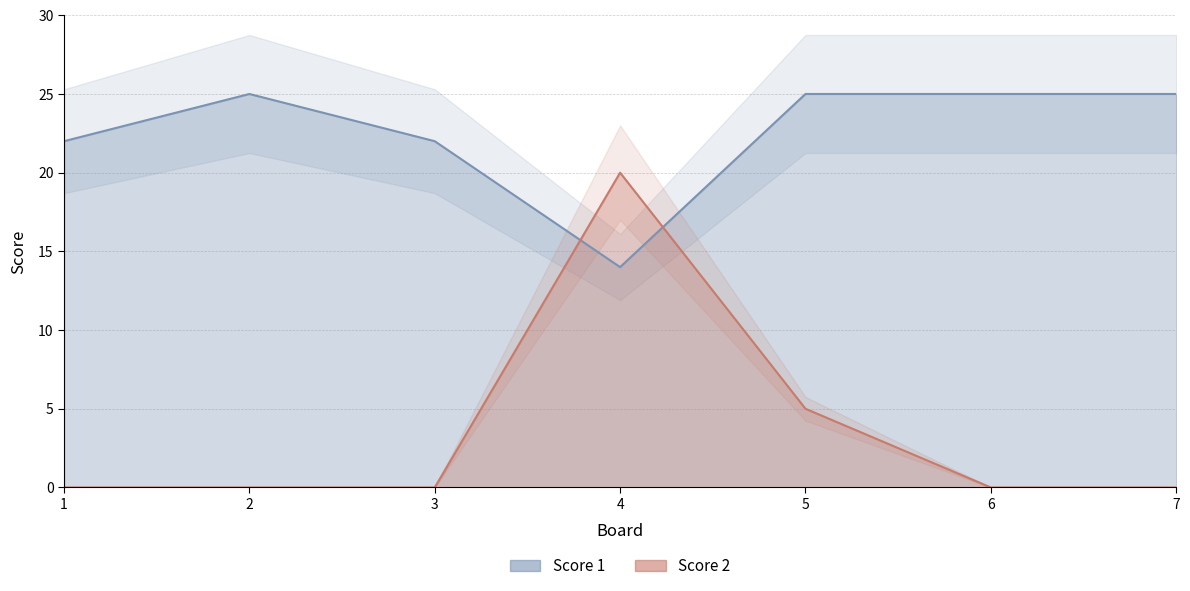

How many interior local peaks does the Score 2 series have?

1